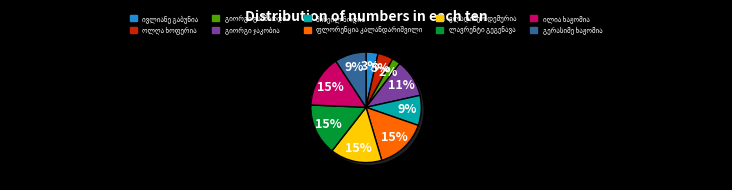

To the nearest percent, what portion does გიორგი გამზარდია represent?

2%